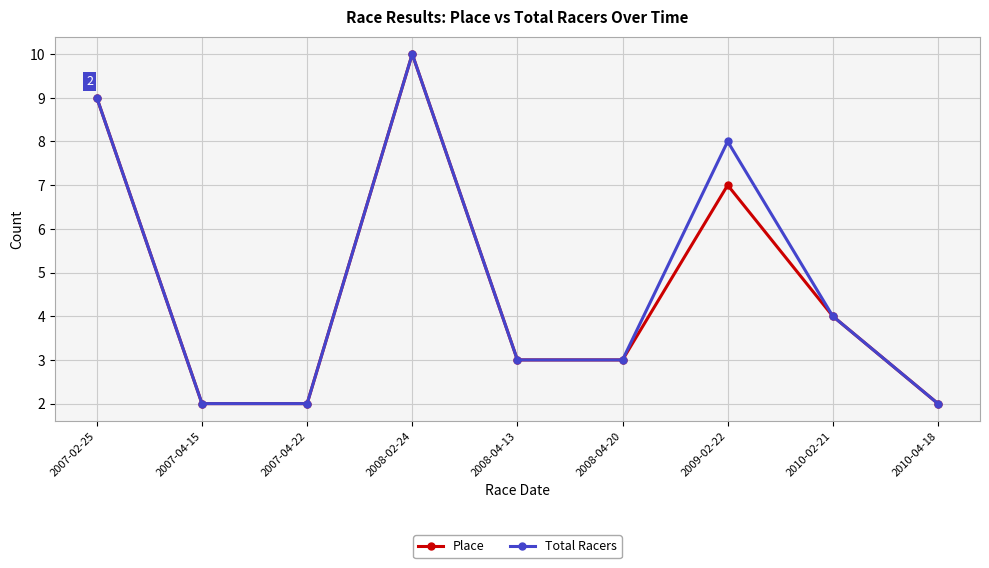

What is the highest value of the Total Racers series?

10